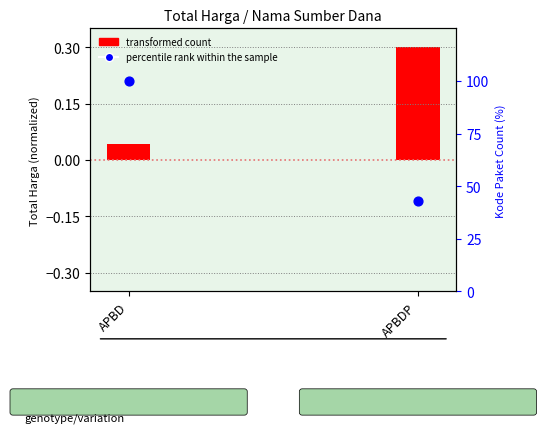

What is the total value across all series at APBDP?

43.2